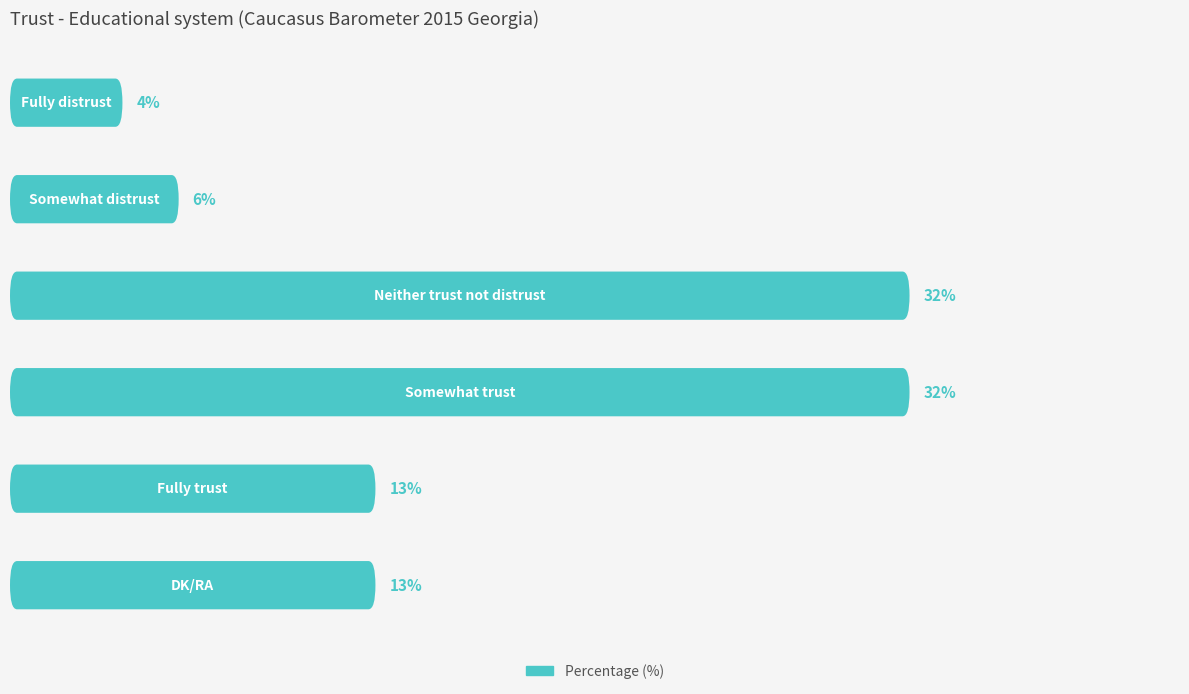

True or false: the data shows 13 at 5.

True